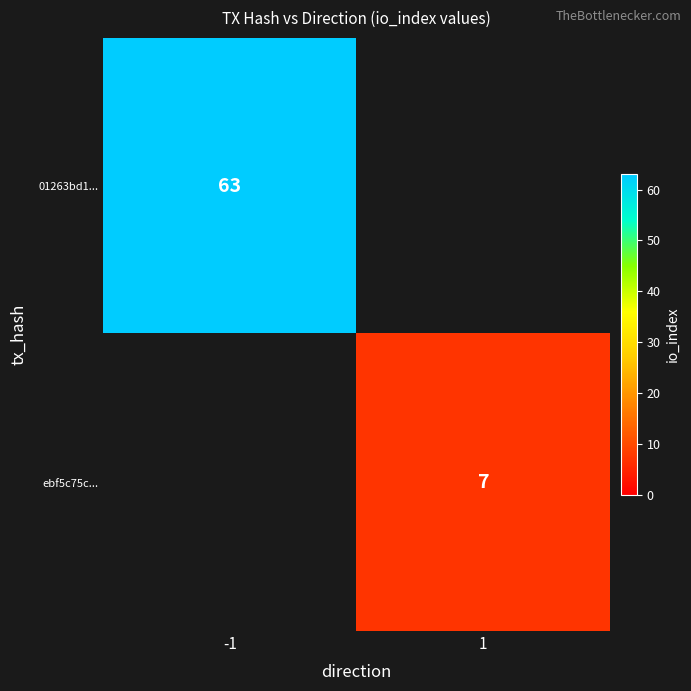

True or false: ebf5c75c... has a value of 7 at 1.

True